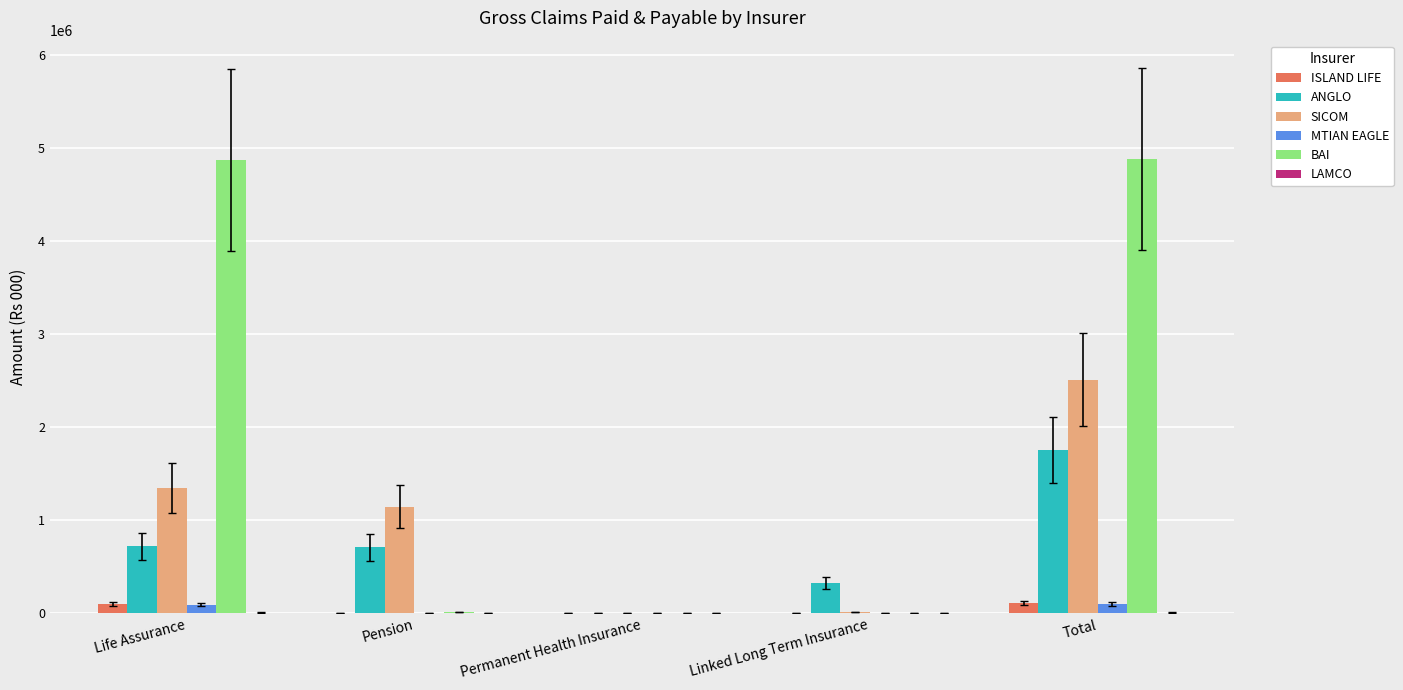

Between Pension and Permanent Health Insurance, which series saw the biggest shift?

SICOM